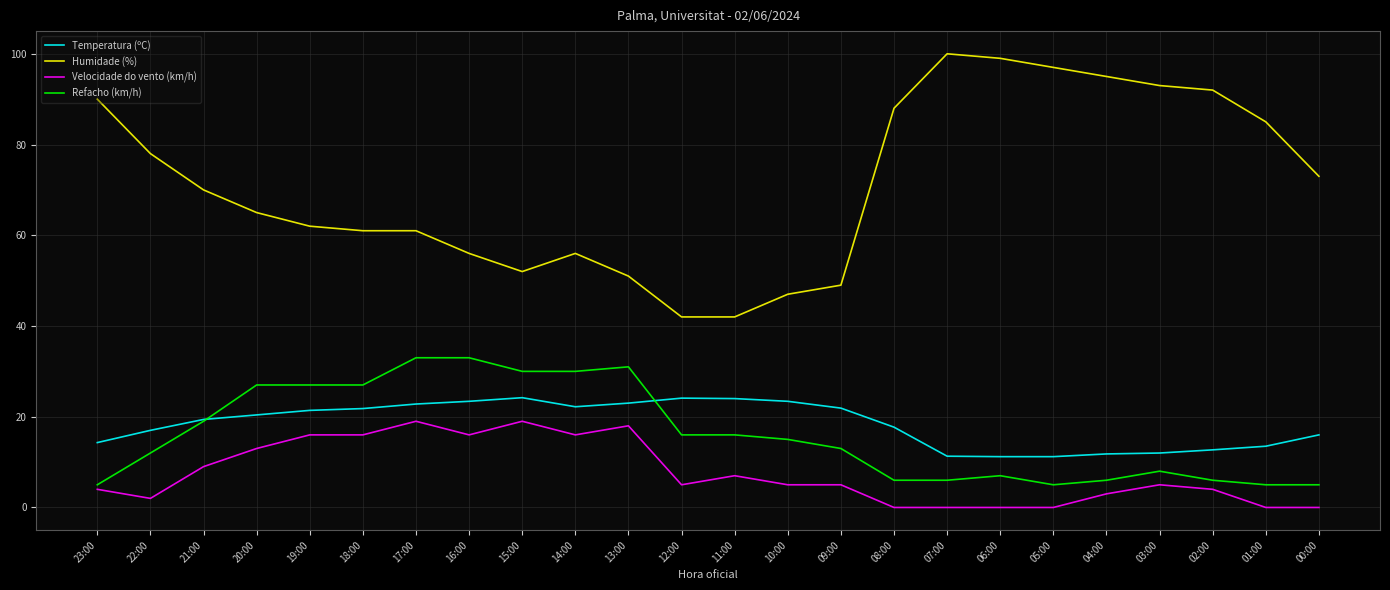

What is the difference between the Refacho (km/h) values at 17:00 and 23:00?

28.0